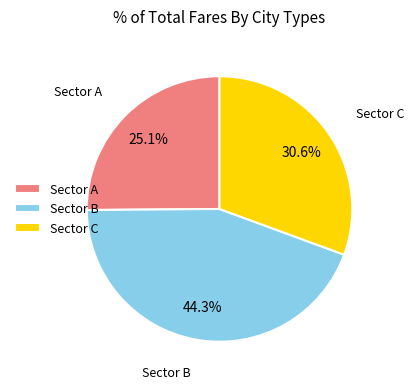

What is the ratio of the value at Sector B to the value at Sector A?

1.8